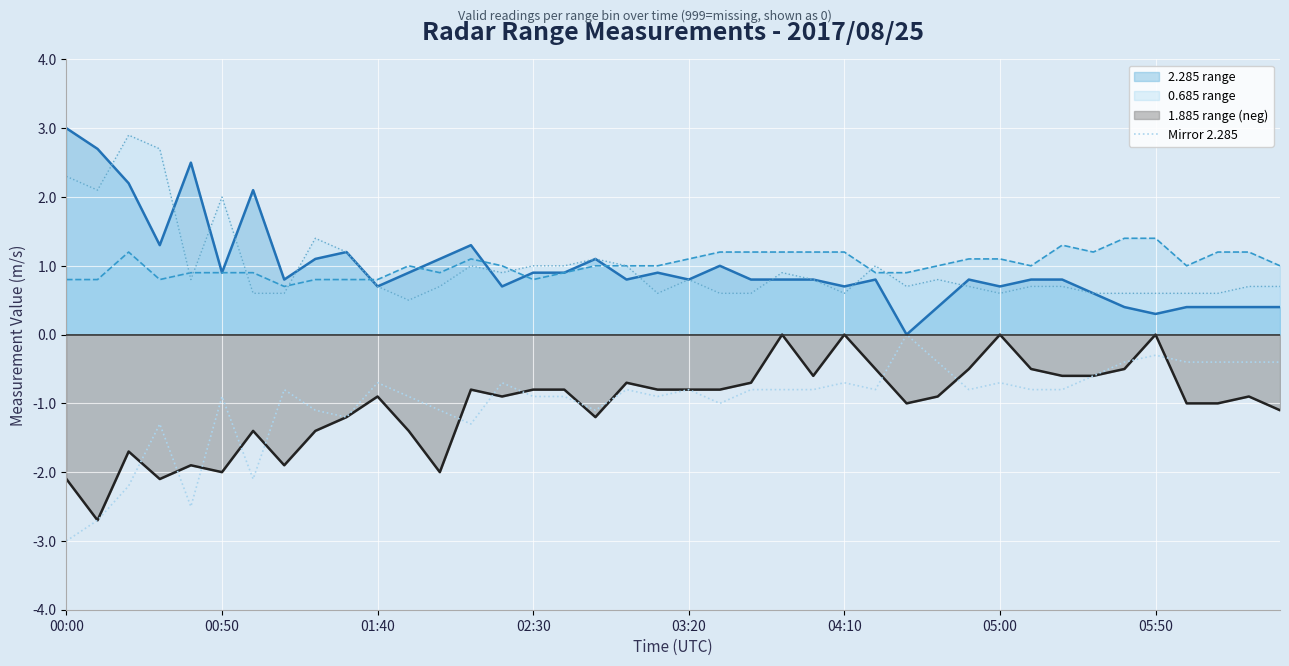

Which series ends up on top after the final intersection of 0.685 range line and 2.385 range line?

0.685 range line